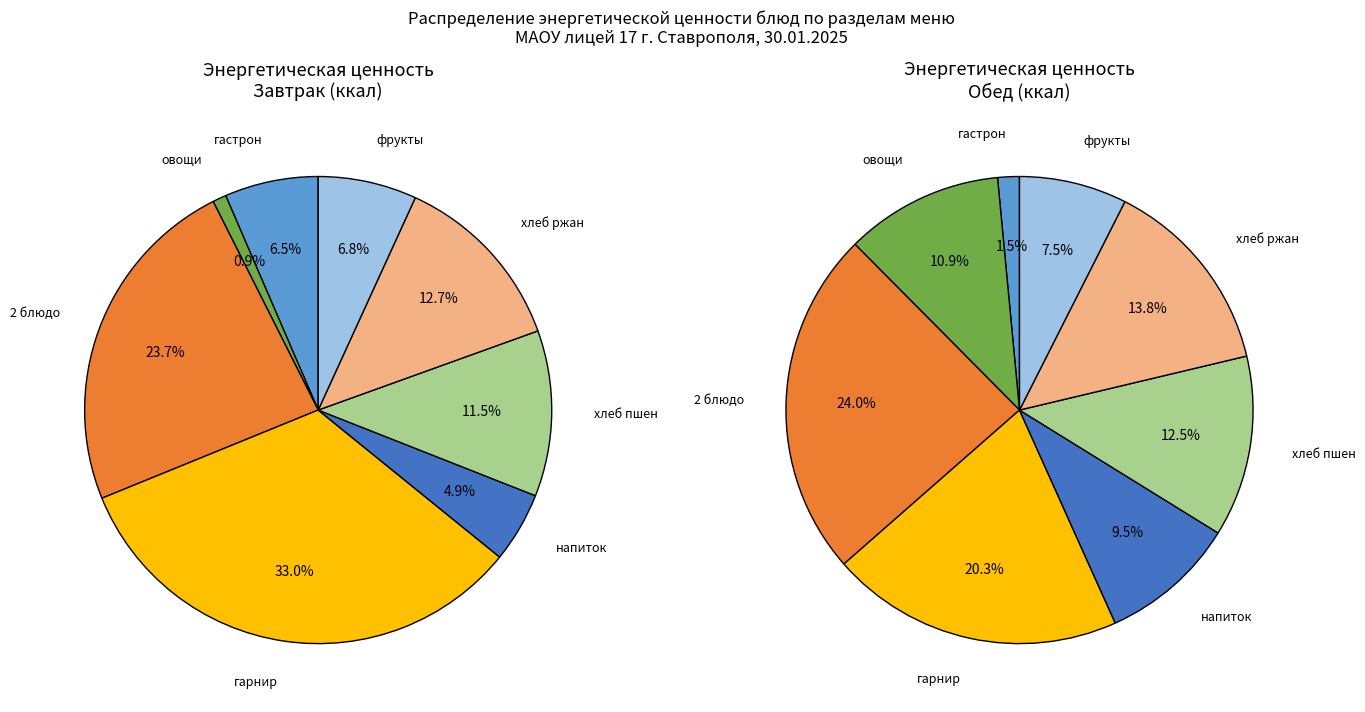

Which series has the widest spread of values?

Завтрак